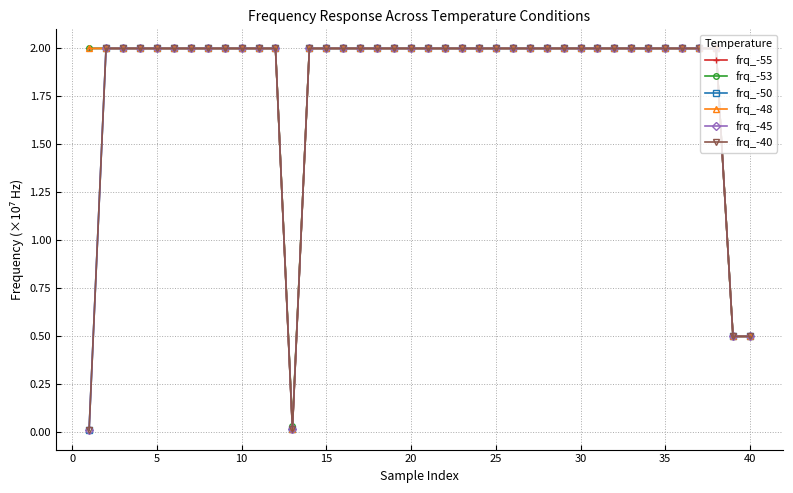

At how many categories does at least one series exceed 1?

37